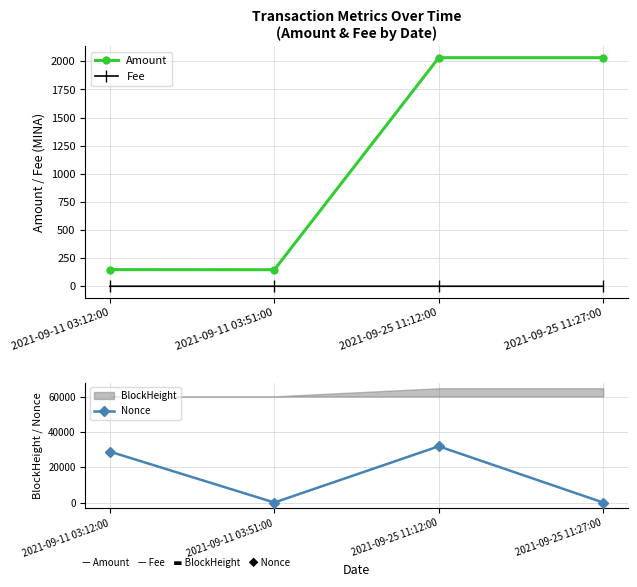

Which has a higher value, 2021-09-25 11:12:00 or 2021-09-11 03:12:00?

2021-09-25 11:12:00